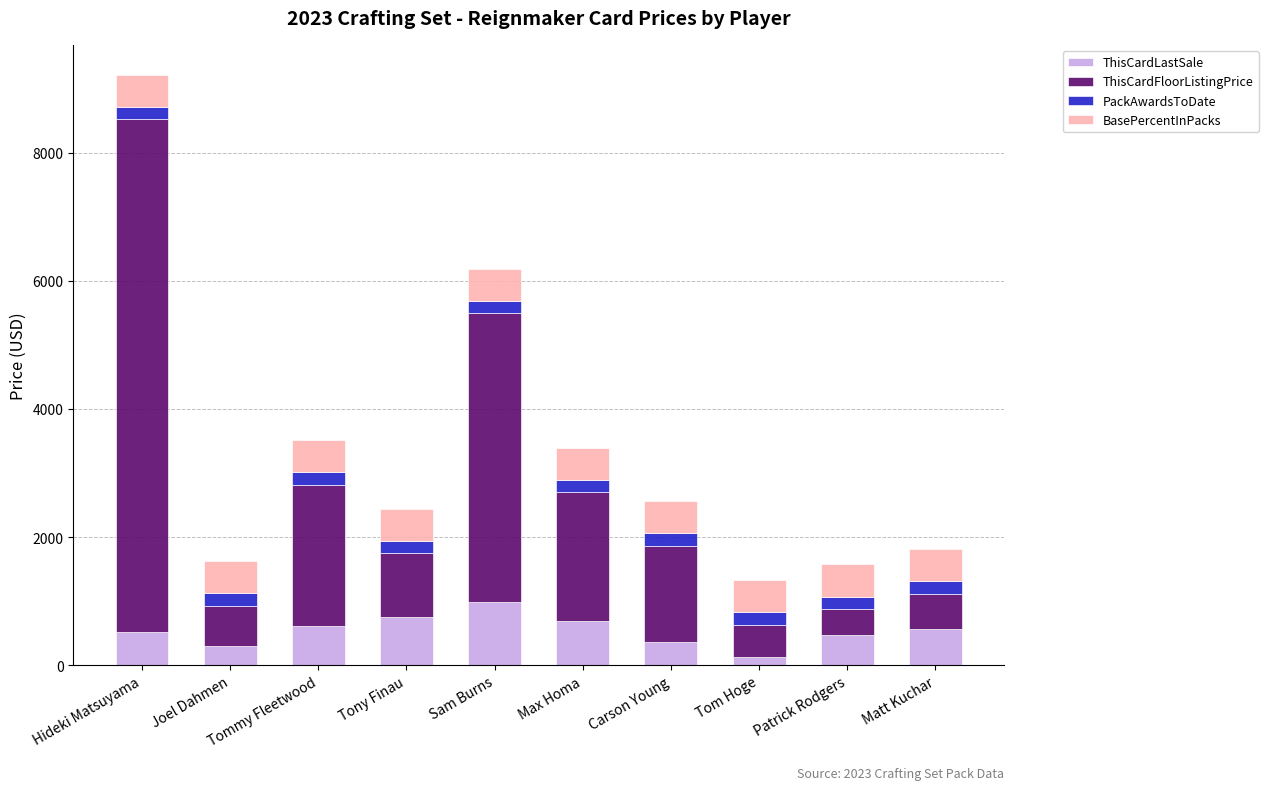

At which category is the sum across all series the highest?

Hideki Matsuyama